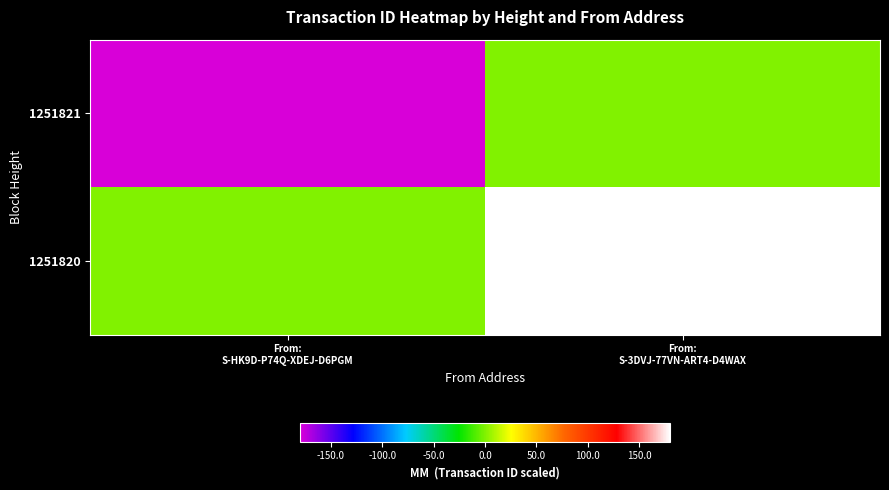

Reading right to left, transcribe all the data shown in this chart.

1251821: From:
S-3DVJ-77VN-ART4-D4WAX=0	From:
S-HK9D-P74Q-XDEJ-D6PGM=-180
1251820: From:
S-3DVJ-77VN-ART4-D4WAX=180	From:
S-HK9D-P74Q-XDEJ-D6PGM=0